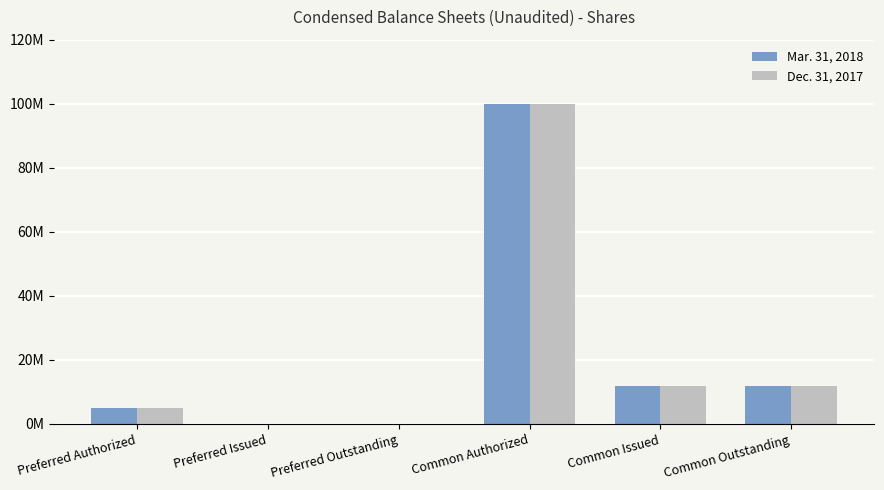

What value does the Dec. 31, 2017 series have at Preferred Authorized, to the nearest 10?

5000000